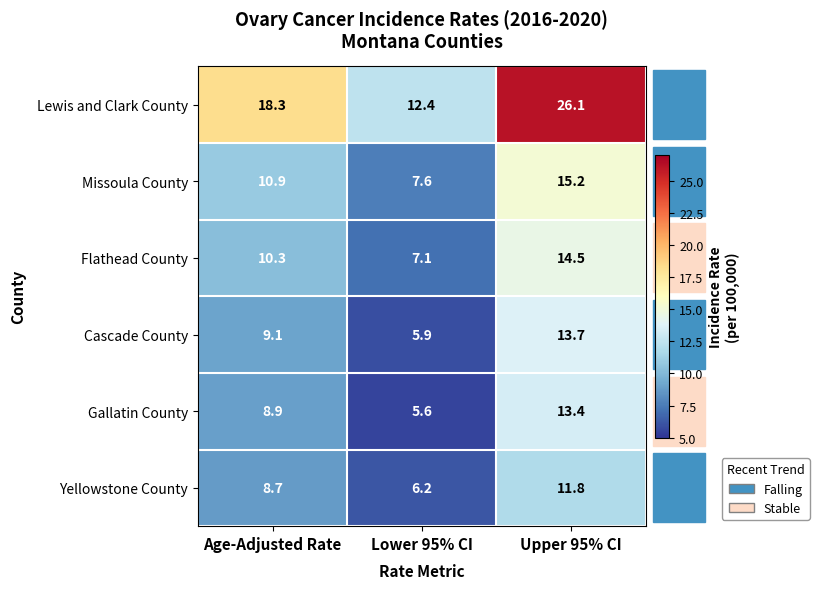

At Upper 95% CI, list the series in order from largest to smallest.

Lewis and Clark County, Missoula County, Flathead County, Cascade County, Gallatin County, Yellowstone County